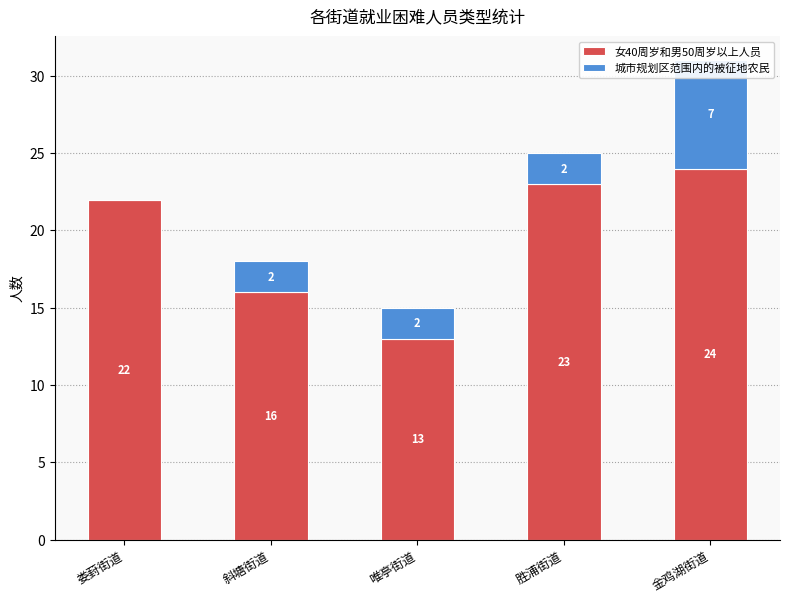

Which series has the widest spread of values?

女40周岁和男50周岁以上人员